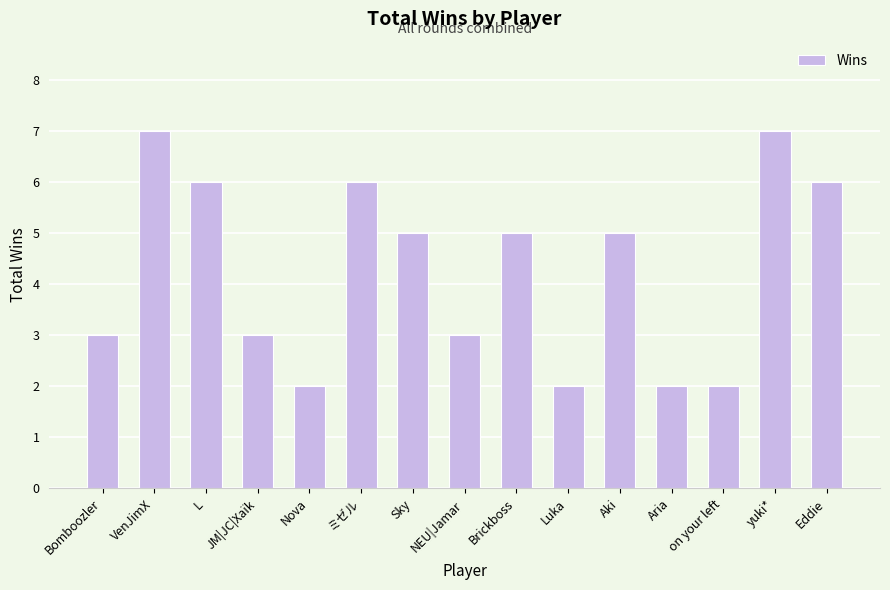

How many series are shown in this chart?

1